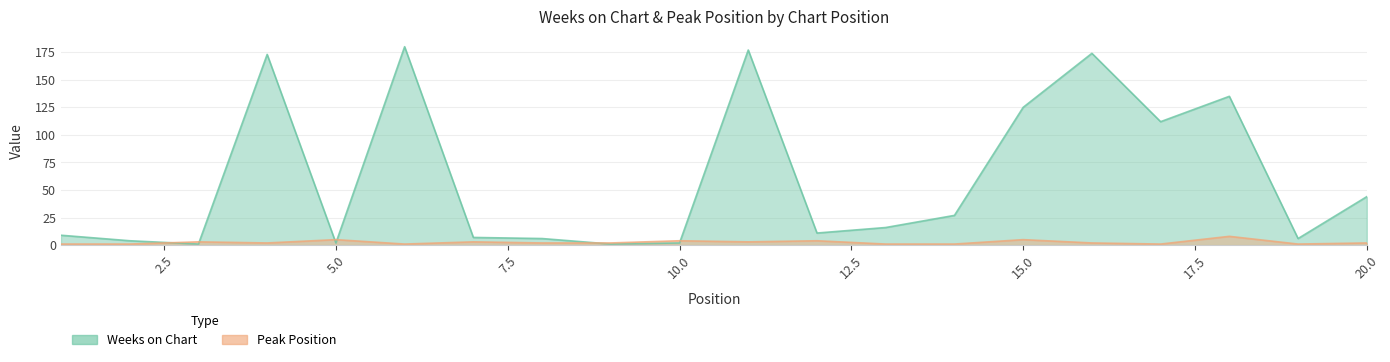

True or false: Weeks on Chart has a value of 1 at 10.

False